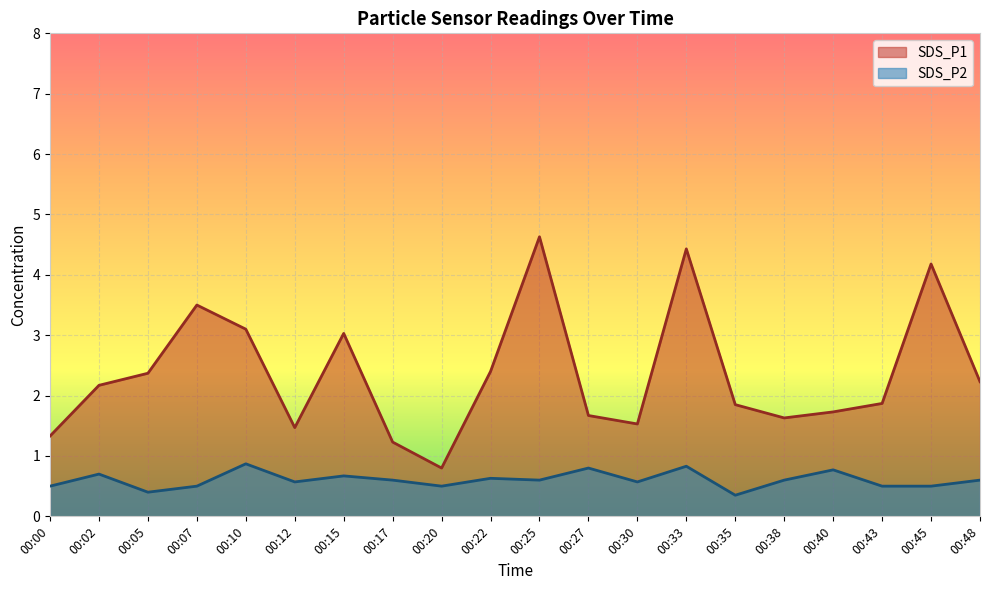

Reading right to left, list all the values displayed in this chart.

SDS_P1: 2.2	4.2	1.9	1.7	1.6	1.9	4.4	1.5	1.7	4.6	2.4	0.8	1.2	3.0	1.5	3.1	3.5	2.4	2.2	1.3
SDS_P2: 0.6	0.5	0.5	0.8	0.6	0.3	0.8	0.6	0.8	0.6	0.6	0.5	0.6	0.7	0.6	0.9	0.5	0.4	0.7	0.5